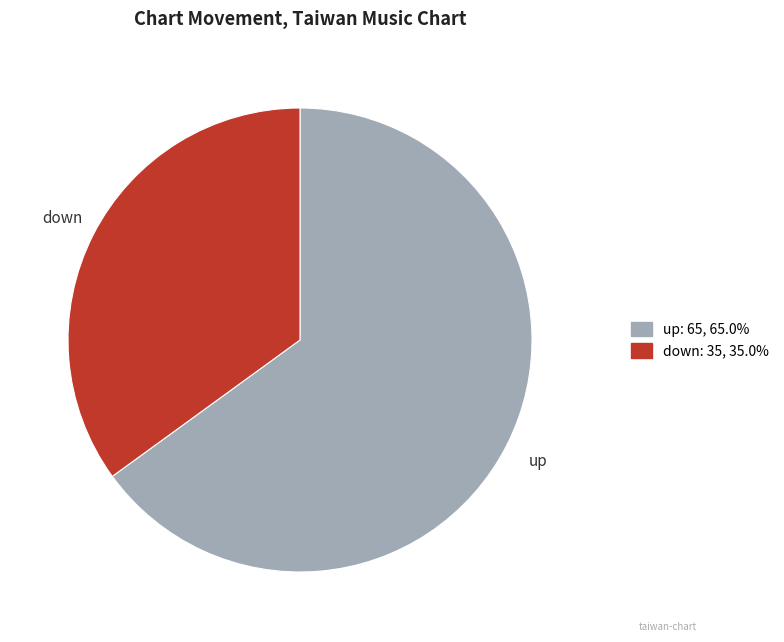

Rank the categories by value from highest to lowest.

up, down